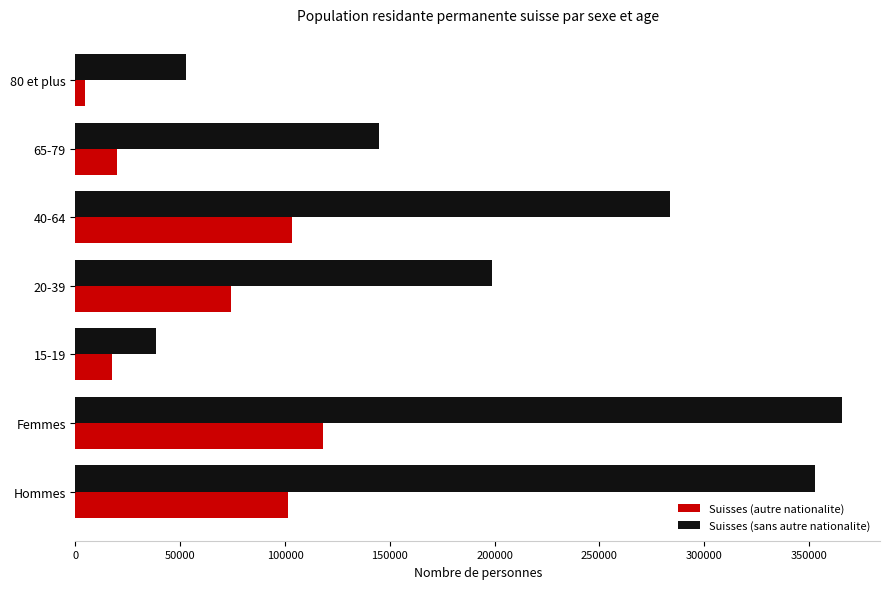

The value of Suisses (sans autre nationalite) at 80 et plus is 52849.9. True or false?

True